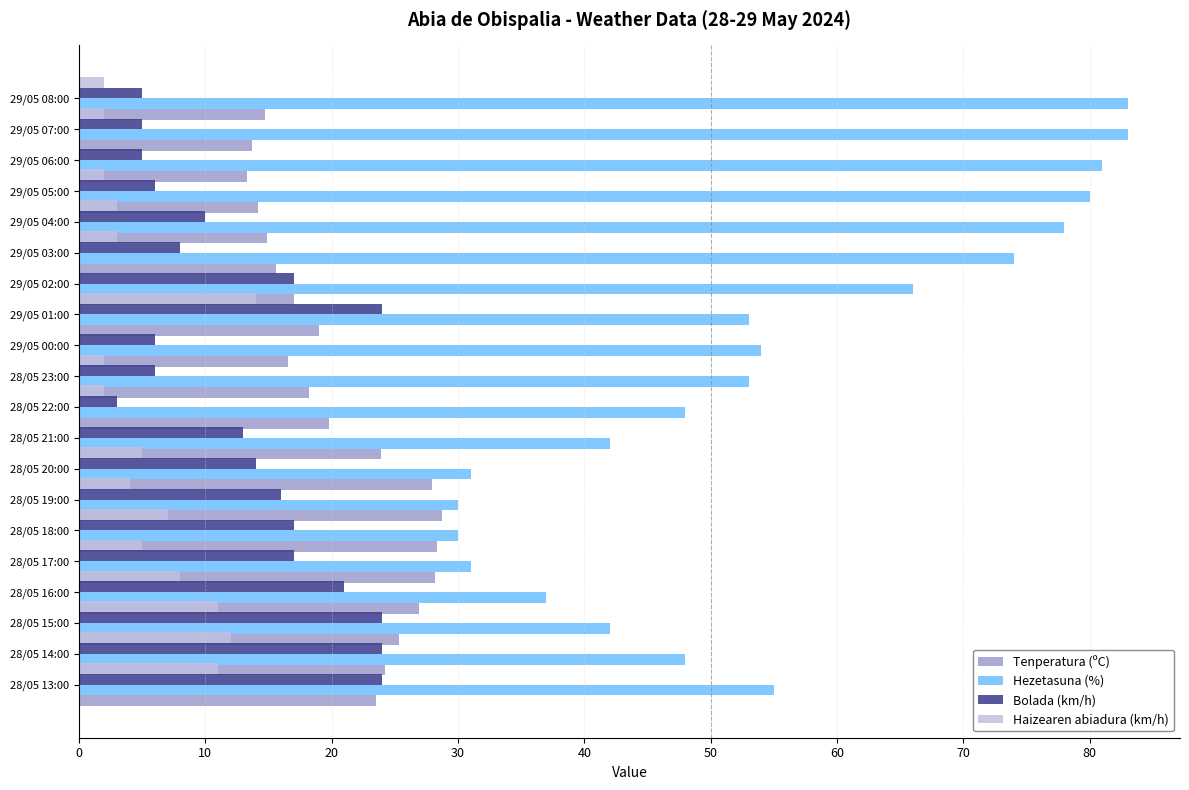

At how many categories does at least one series exceed 51?

11